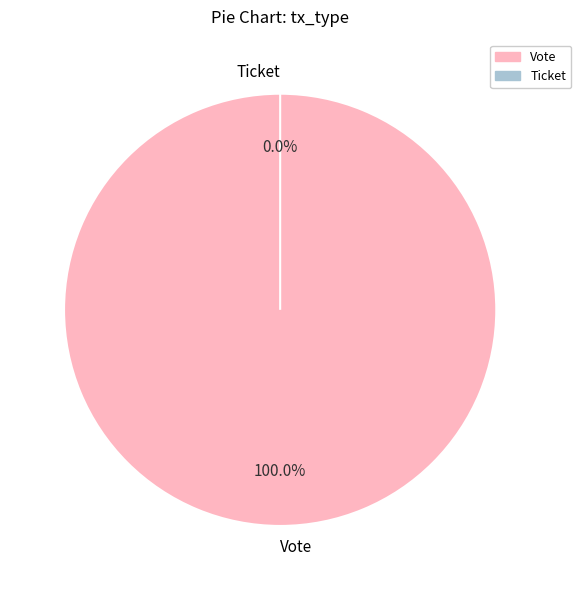

What is the change in value from Vote to Ticket?

-1